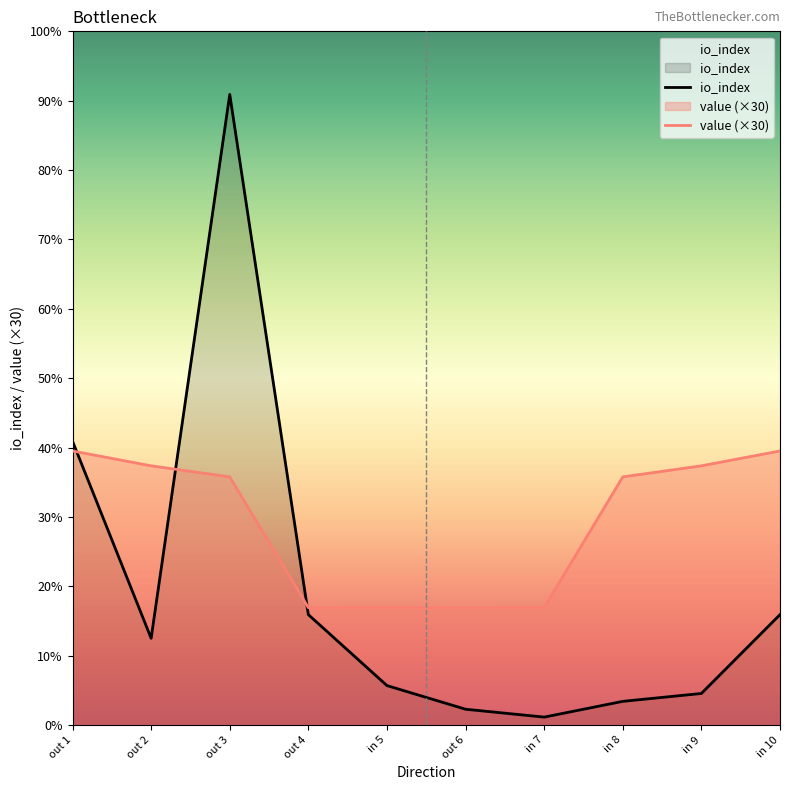

What is the label of the 6th point from the right?

in 5